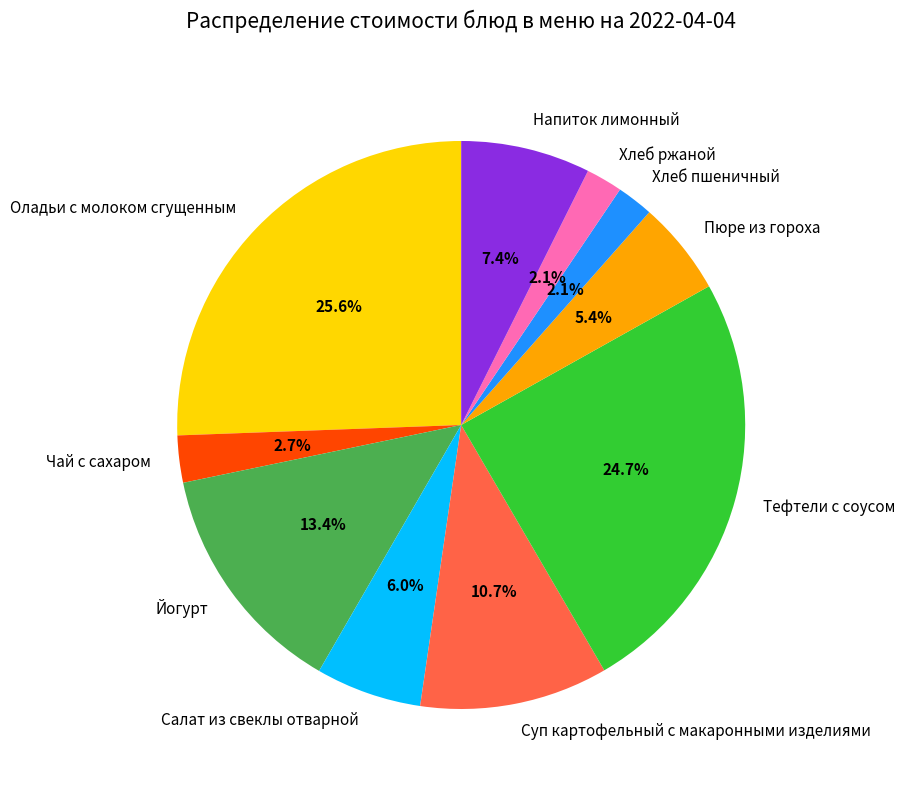

Is there a majority slice in this chart?

No